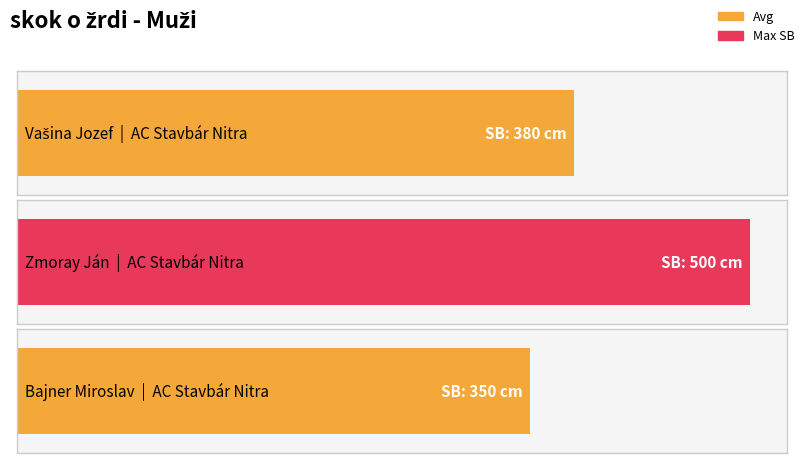

Where is the data nearest to the value 425?

Vašina Jozef
AC Stavbár Nitra